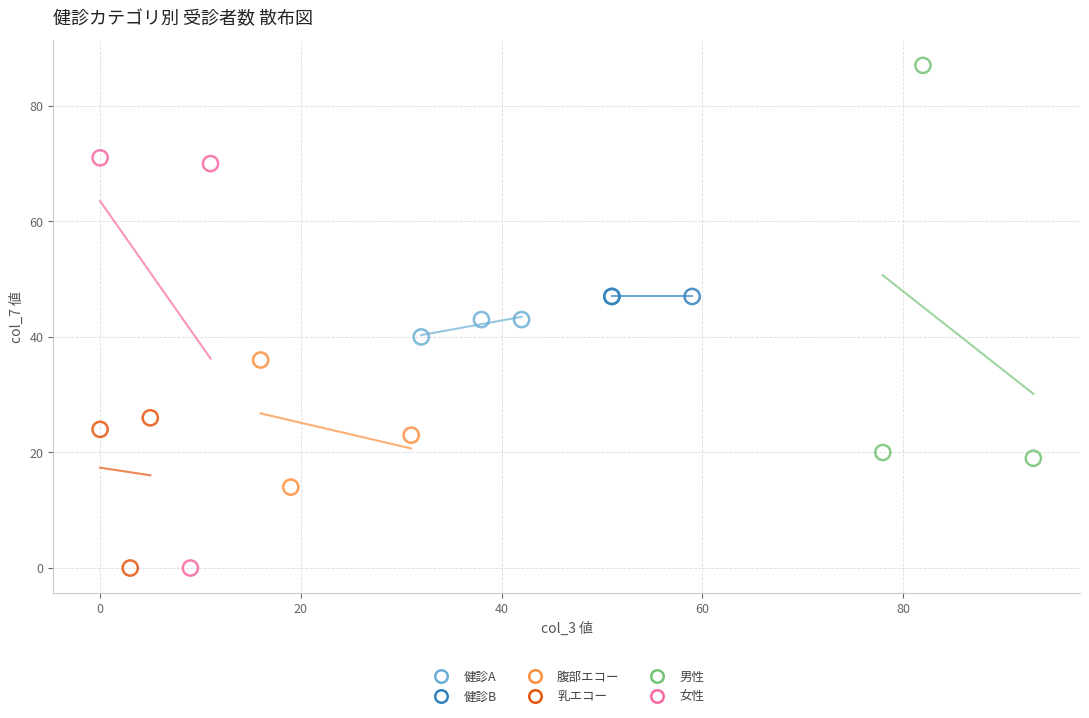

Which series reaches the maximum Y coordinate?

男性